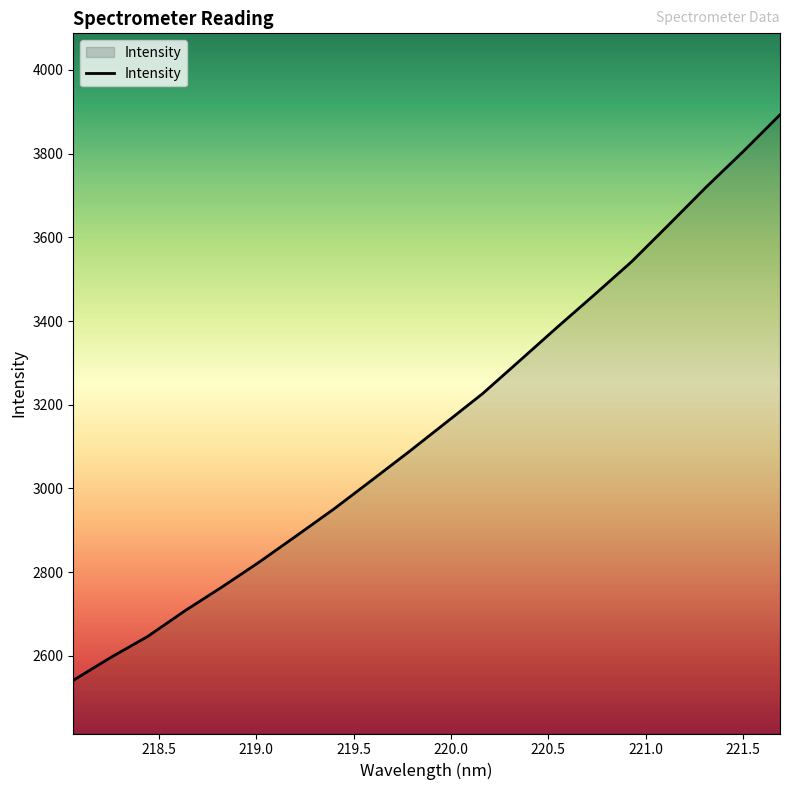

What is the difference between the maximum and minimum values?

1351.7